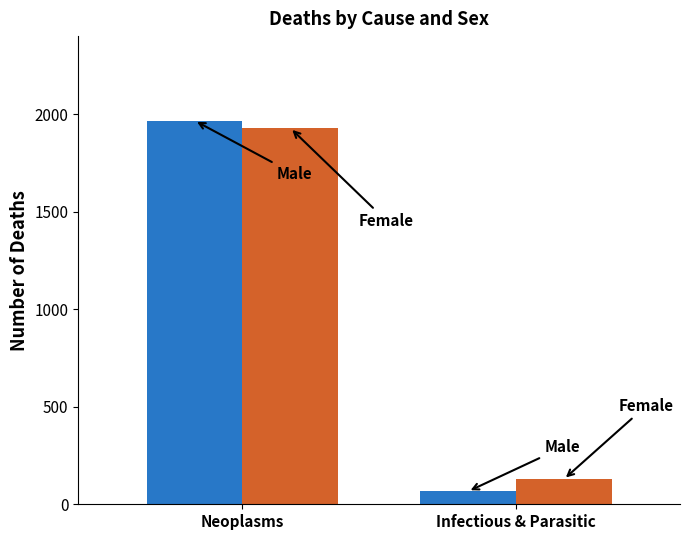

Which label corresponds to the largest value in the chart?

Neoplasms